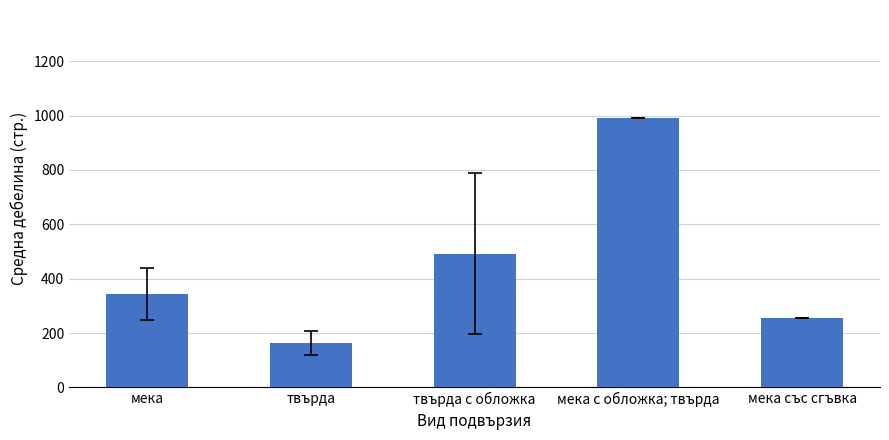

List the labels in order of value, smallest first.

твърда, мека със сгъвка, мека, твърда с обложка, мека с обложка; твърда